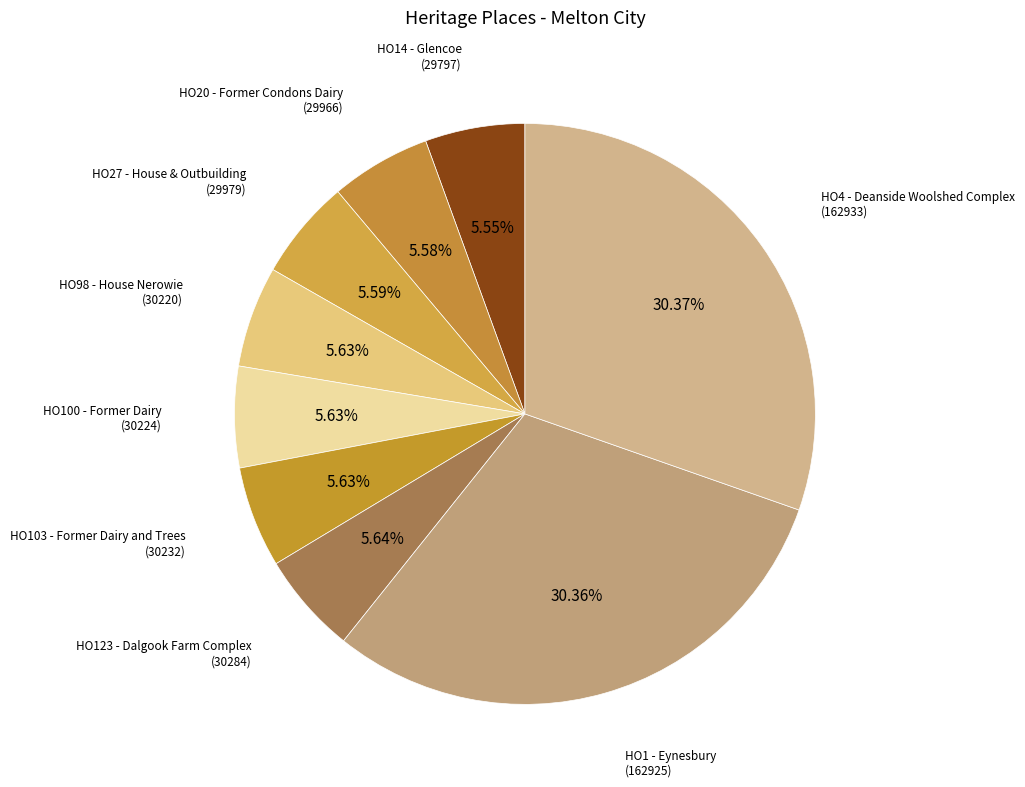

To the nearest percent, what is the difference between the largest and smallest slice percentages?

25%